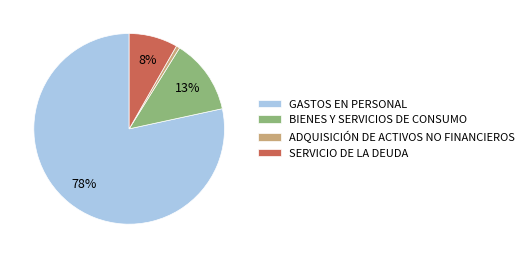

Does ADQUISICIÓN DE ACTIVOS NO FINANCIEROS represent more than half of the total?

No